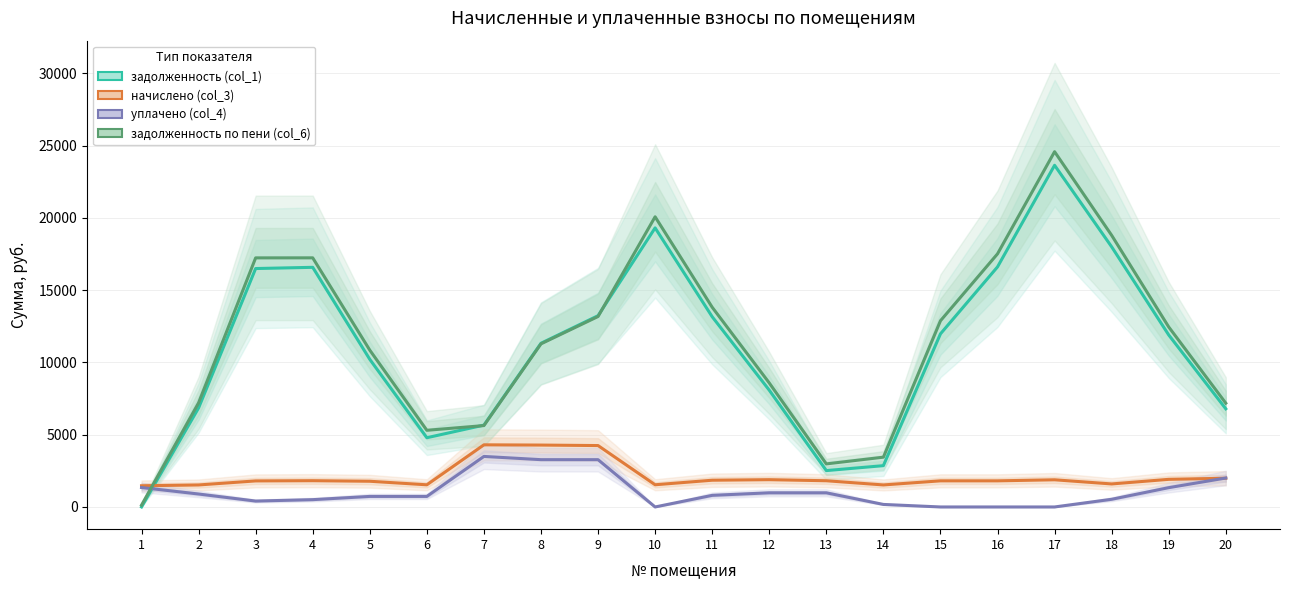

What value does the начислено (col_3) series have at 8?

4281.4